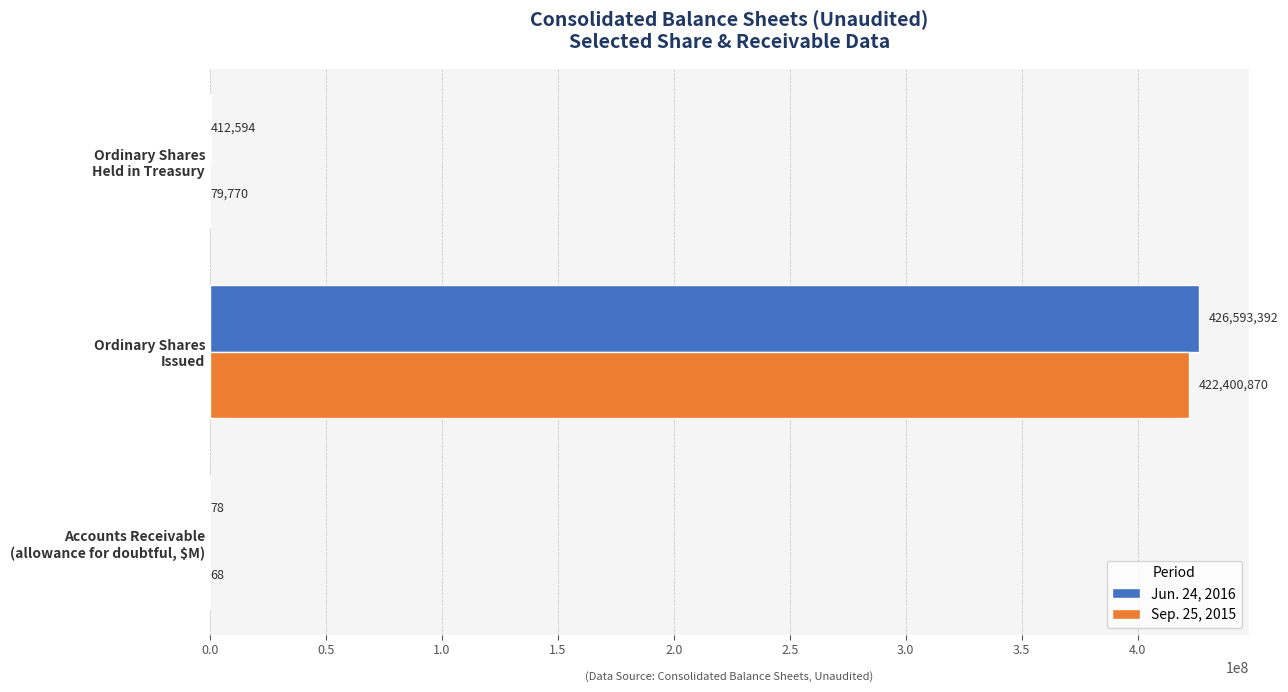

What is the sum of all Sep. 25, 2015 values?

422480708